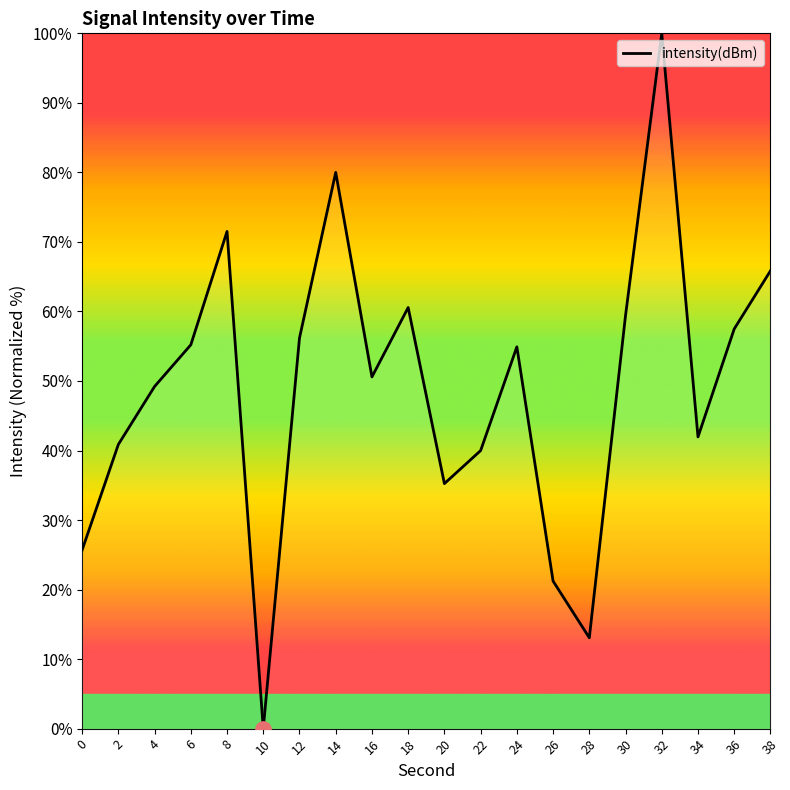

Between 0 and 4, which is larger?

4